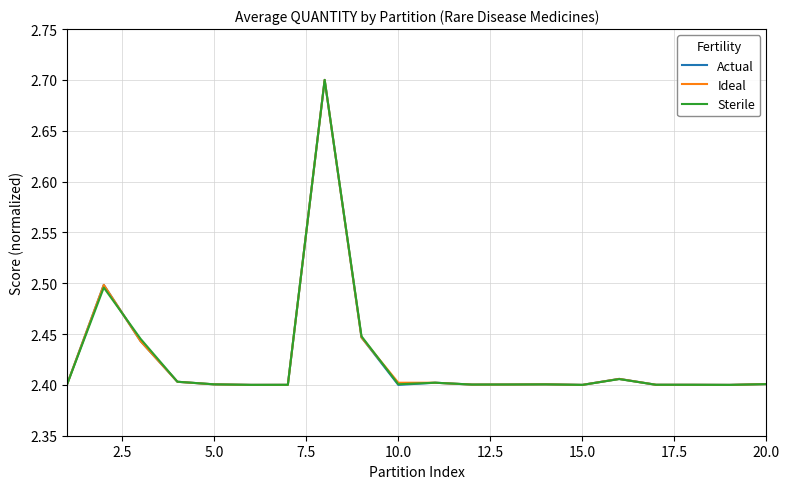

What is the greatest value displayed?

2.7